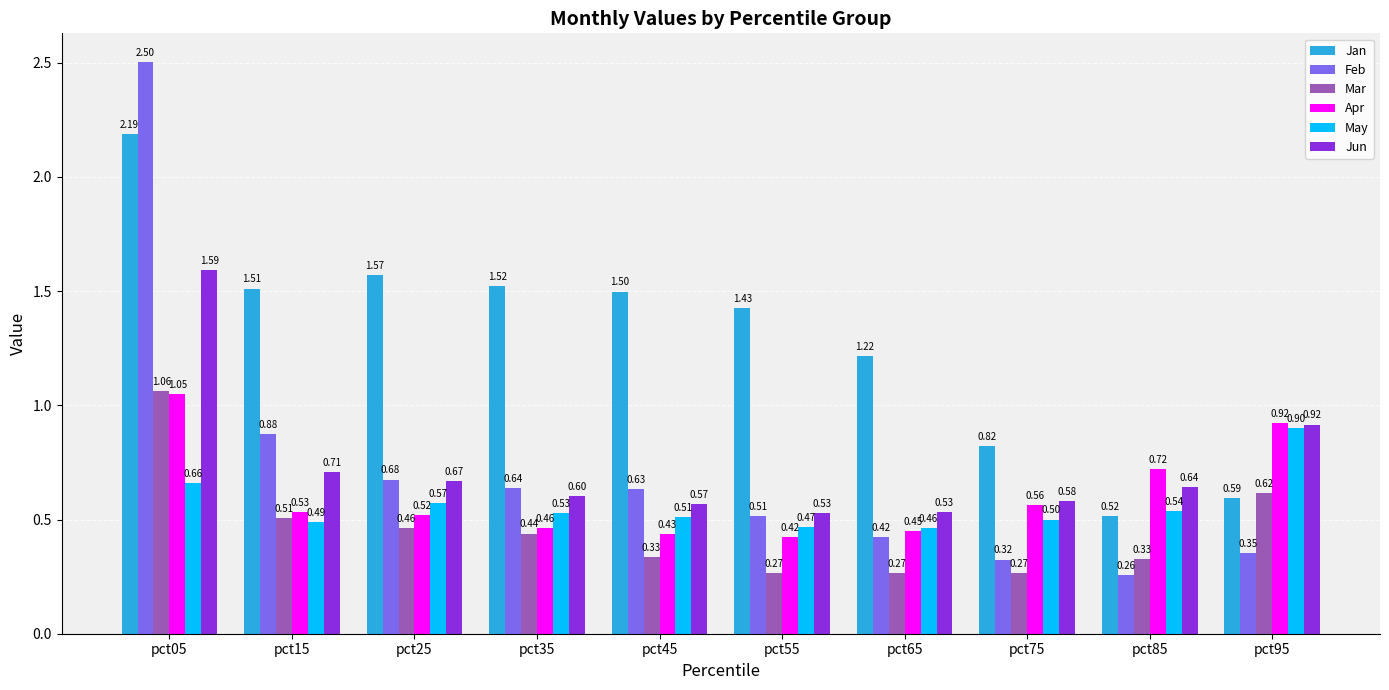

List the labels in order of Apr value, smallest first.

pct55, pct45, pct65, pct35, pct25, pct15, pct75, pct85, pct95, pct05